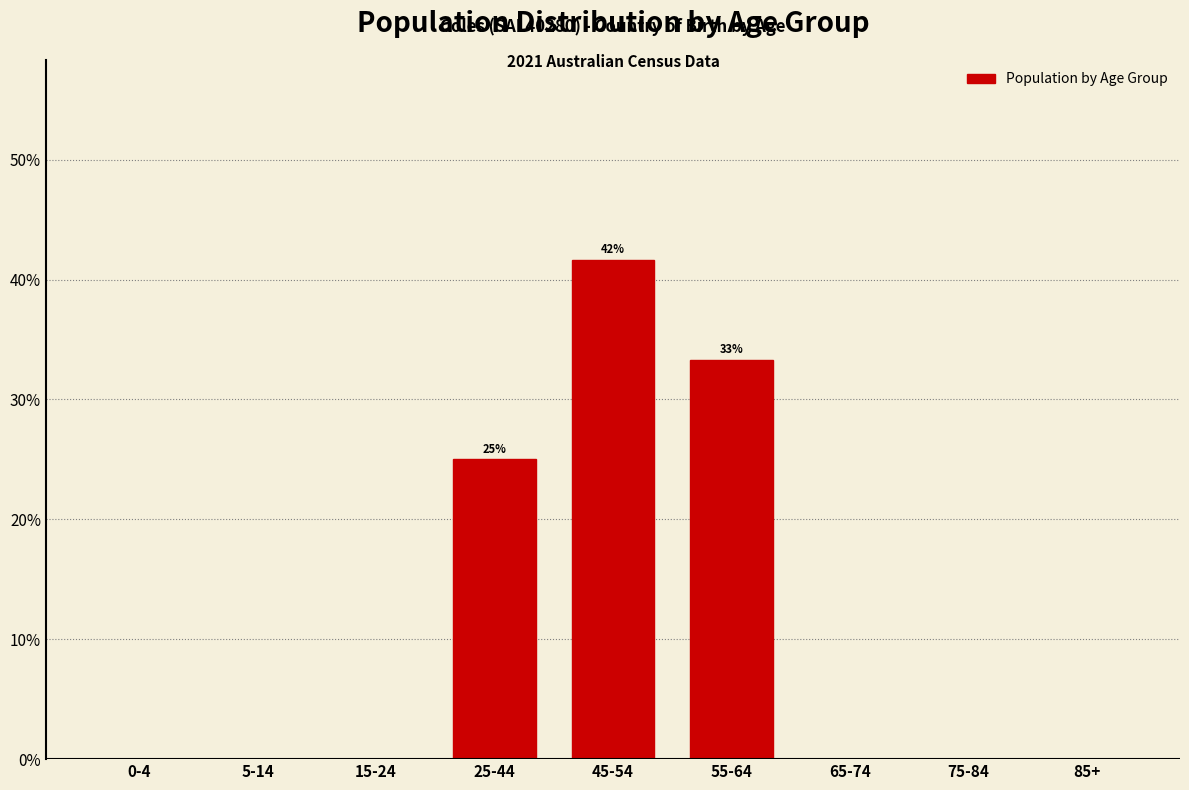

Reading left to right, what are all the values shown in this chart?

0-4=0.0	5-14=0.0	15-24=0.0	25-44=25.0	45-54=41.7	55-64=33.3	65-74=0.0	75-84=0.0	85+=0.0